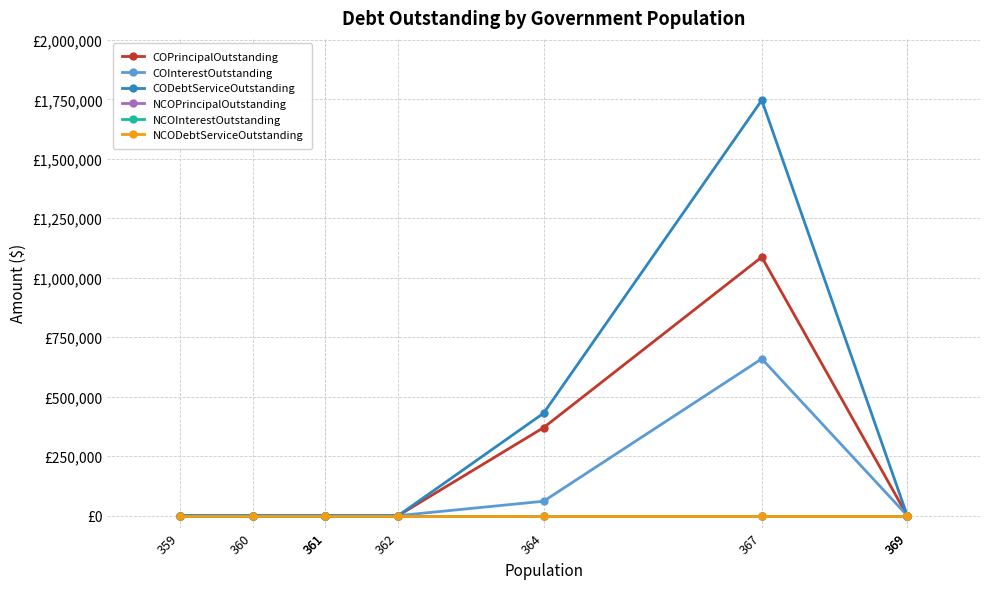

How many series are shown in this chart?

6